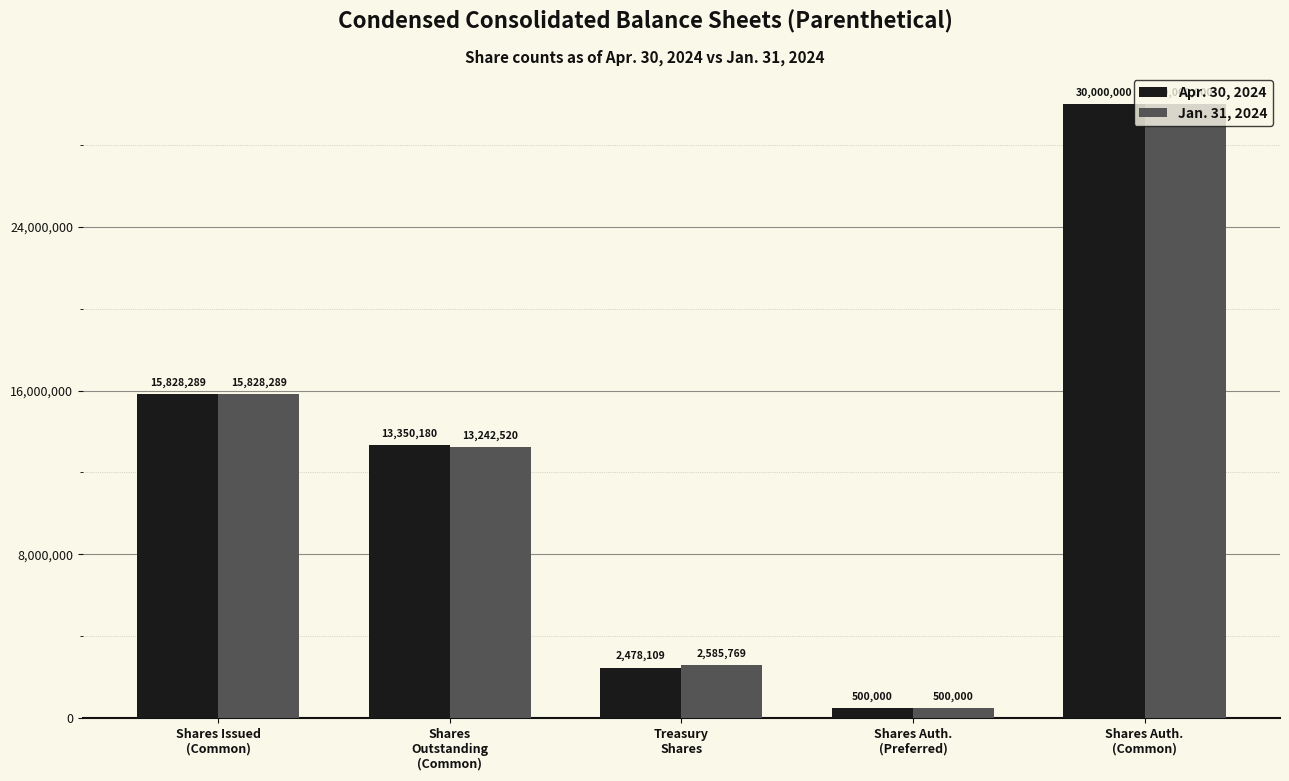

True or false: Jan. 31, 2024 has a value of 6727557 at Shares Issued
(Common).

False